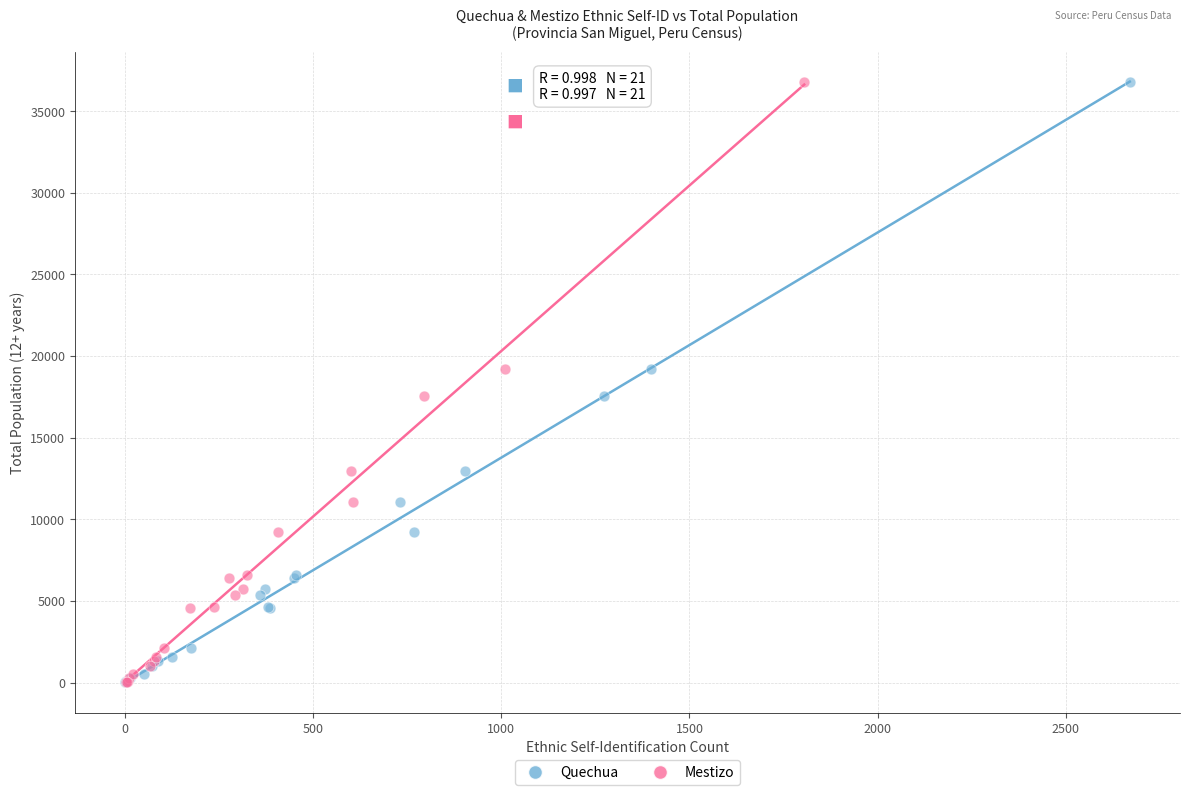

What are all the series names shown in the legend?

Quechua, Mestizo